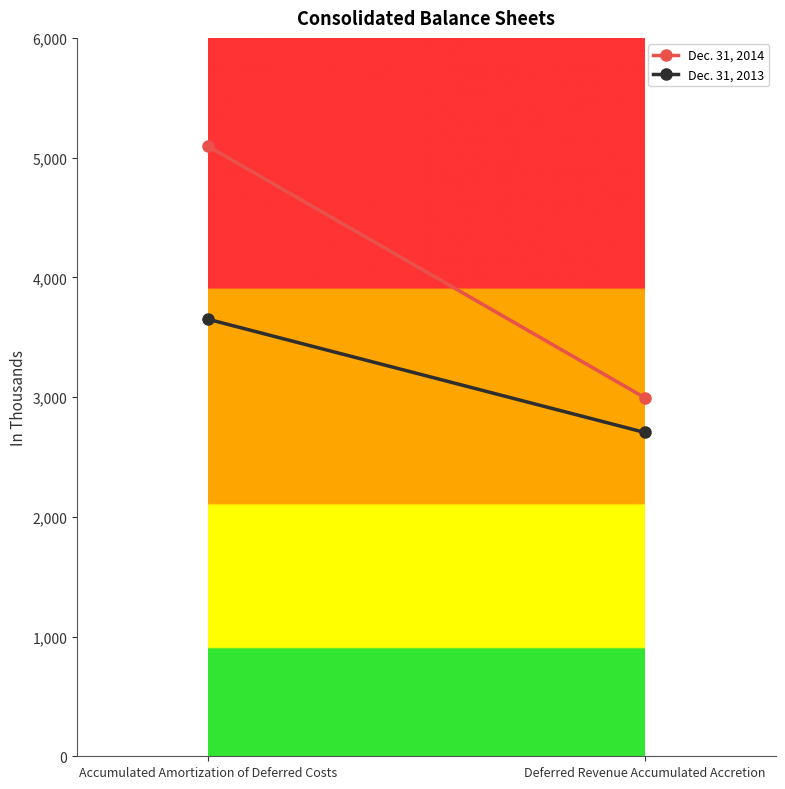

What is the sum of all Dec. 31, 2013 values?

6355